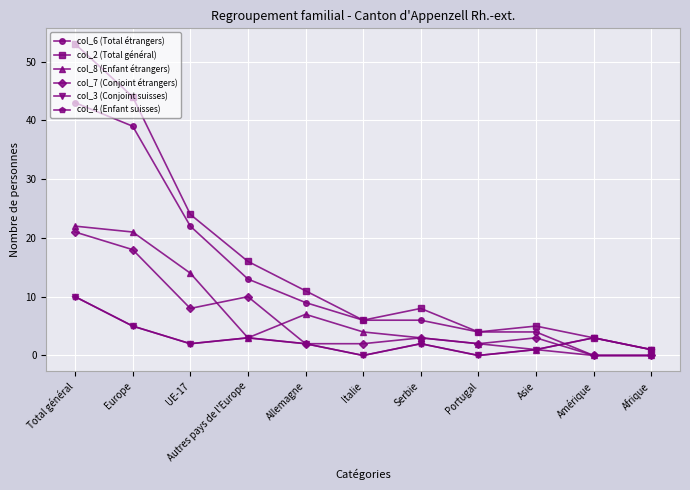

Reading left to right, what are all the values shown in this chart?

col_6 (Total étrangers): Total général=43	Europe=39	UE-17=22	Autres pays de l'Europe=13	Allemagne=9	Italie=6	Serbie=6	Portugal=4	Asie=4	Amérique=0	Afrique=0
col_2 (Total général): Total général=53	Europe=44	UE-17=24	Autres pays de l'Europe=16	Allemagne=11	Italie=6	Serbie=8	Portugal=4	Asie=5	Amérique=3	Afrique=1
col_8 (Enfant étrangers): Total général=22	Europe=21	UE-17=14	Autres pays de l'Europe=3	Allemagne=7	Italie=4	Serbie=3	Portugal=2	Asie=1	Amérique=0	Afrique=0
col_7 (Conjoint étrangers): Total général=21	Europe=18	UE-17=8	Autres pays de l'Europe=10	Allemagne=2	Italie=2	Serbie=3	Portugal=2	Asie=3	Amérique=0	Afrique=0
col_3 (Conjoint suisses): Total général=10	Europe=5	UE-17=2	Autres pays de l'Europe=3	Allemagne=2	Italie=0	Serbie=2	Portugal=0	Asie=1	Amérique=3	Afrique=1
col_4 (Enfant suisses): Total général=10	Europe=5	UE-17=2	Autres pays de l'Europe=3	Allemagne=2	Italie=0	Serbie=2	Portugal=0	Asie=1	Amérique=3	Afrique=1